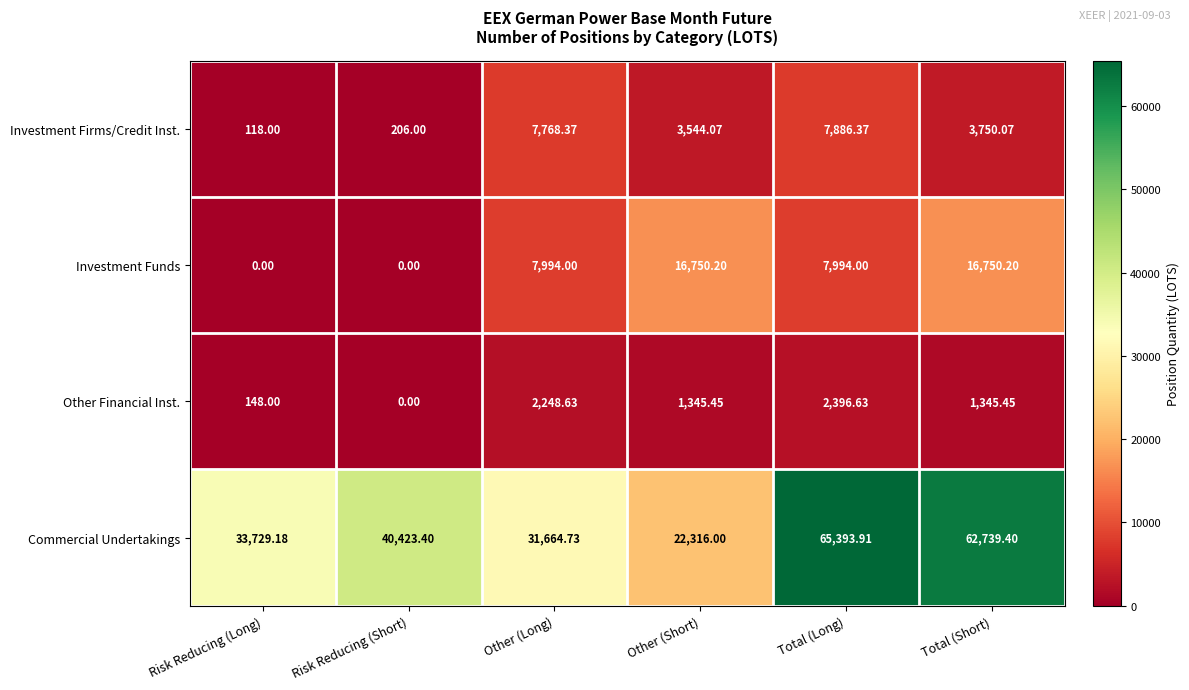

Which series changed the most between Other (Long) and Total (Short)?

Commercial Undertakings